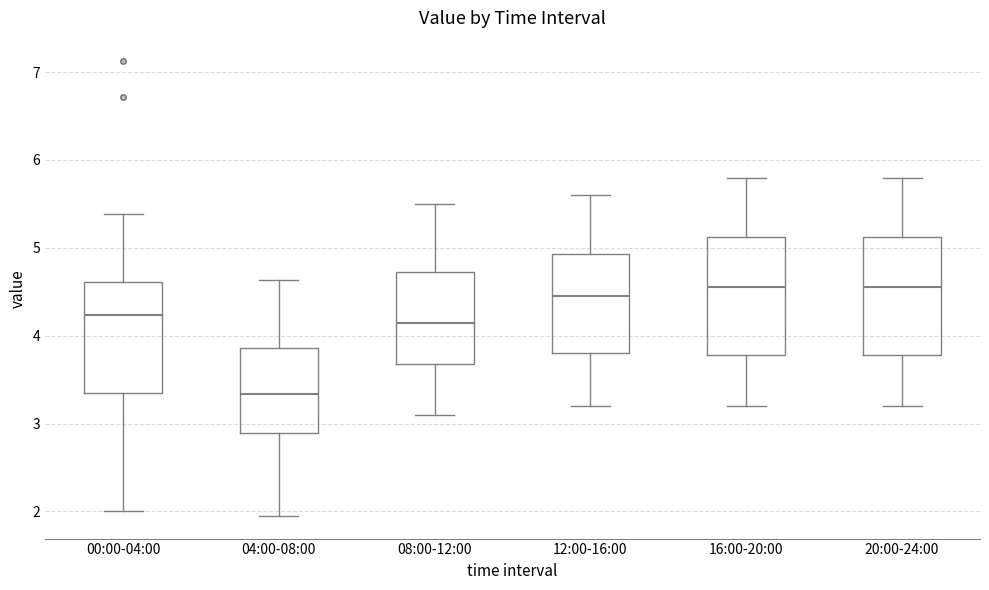

Reading left to right, read every box against the y-axis: the position of its median line, the range the box covers, and the ends of its whiskers. The values are not printed on the chart, so give them approximately, as read against the axis.

00:00-04:00: median 4.2, box 3.4 to 4.6, whiskers 2.0 to 5.4
04:00-08:00: median 3.3, box 2.9 to 3.9, whiskers 2.0 to 4.6
08:00-12:00: median 4.2, box 3.7 to 4.7, whiskers 3.1 to 5.5
12:00-16:00: median 4.5, box 3.8 to 4.9, whiskers 3.2 to 5.6
16:00-20:00: median 4.6, box 3.8 to 5.1, whiskers 3.2 to 5.8
20:00-24:00: median 4.6, box 3.8 to 5.1, whiskers 3.2 to 5.8